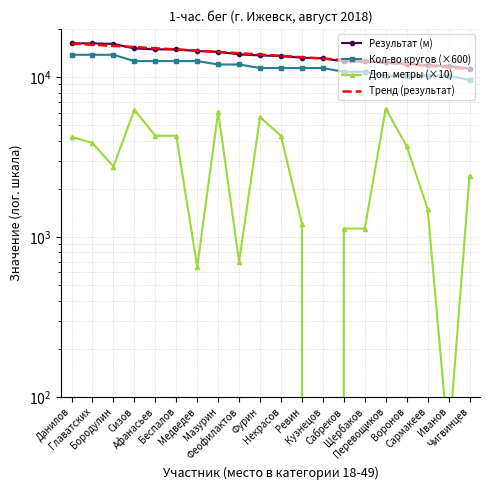

Rank the categories by Доп. метры (×10) value from lowest to highest.

Кузнецов, Иванов, Медведев, Феофилактов, Сабреков, Щербаков, Ревин, Сармакеев, Чигвинцев, Бородулин, Воронов, Главатских, Данилов, Некрасов, Афанасьев, Беспалов, Фурин, Мазурин, Сизов, Перевощиков